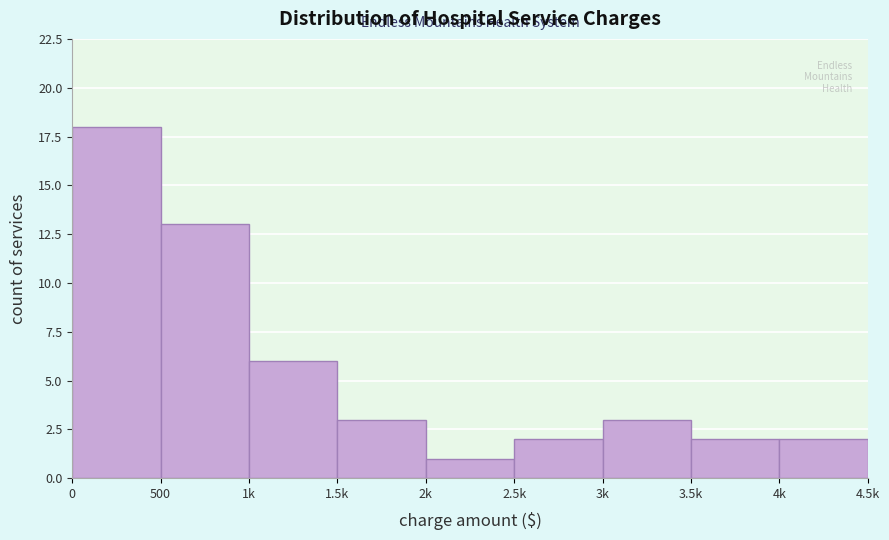

Reading right to left, what are all the values shown in this chart?

4k=2	3.5k=2	3k=3	2.5k=2	2k=1	1.5k=3	1k=6	500=13	0=18